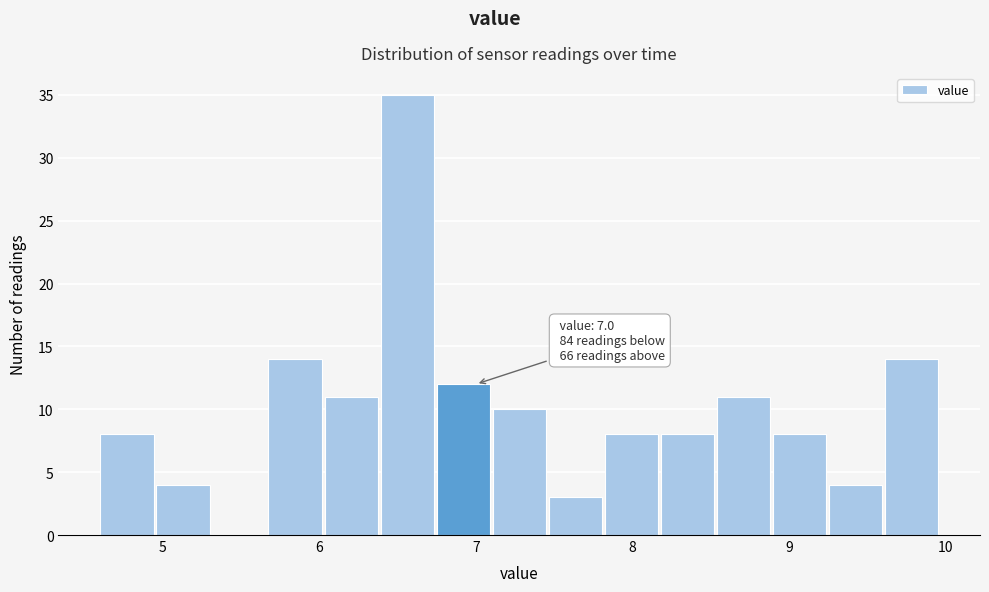

Read against the x-axis, roughly where is the centre of the tallest bar?

6.6